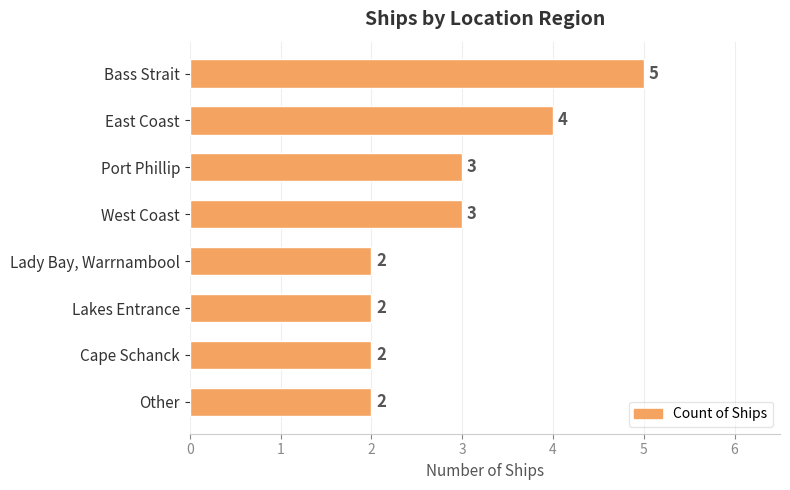

The value at Bass Strait is 2. True or false?

False